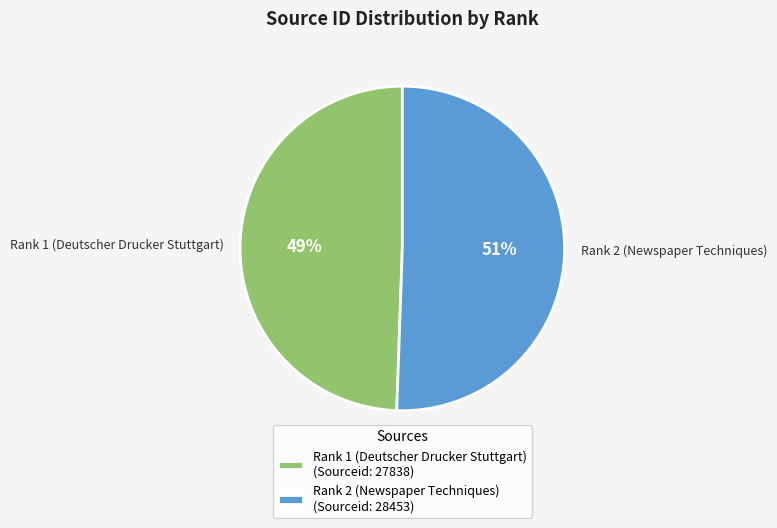

The Rank 1 (Deutscher Drucker Stuttgart) slice represents 56% of the pie. True or false?

False